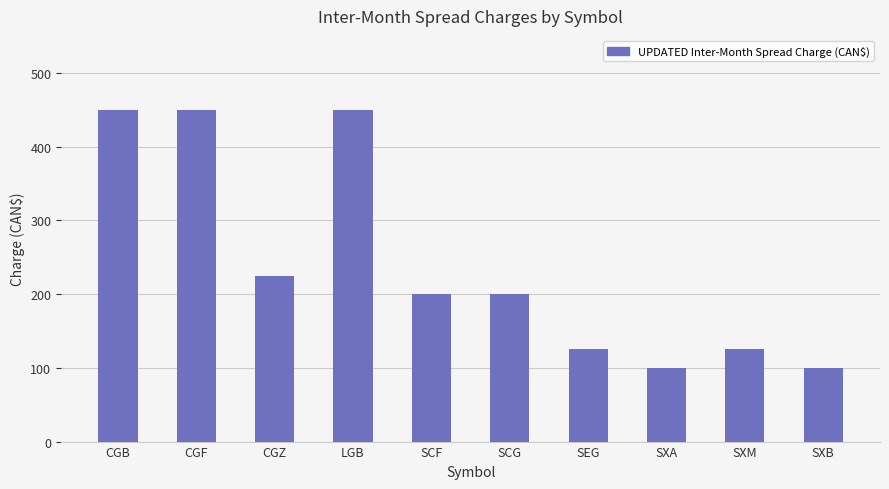

What is the difference between the maximum and second lowest values?

350